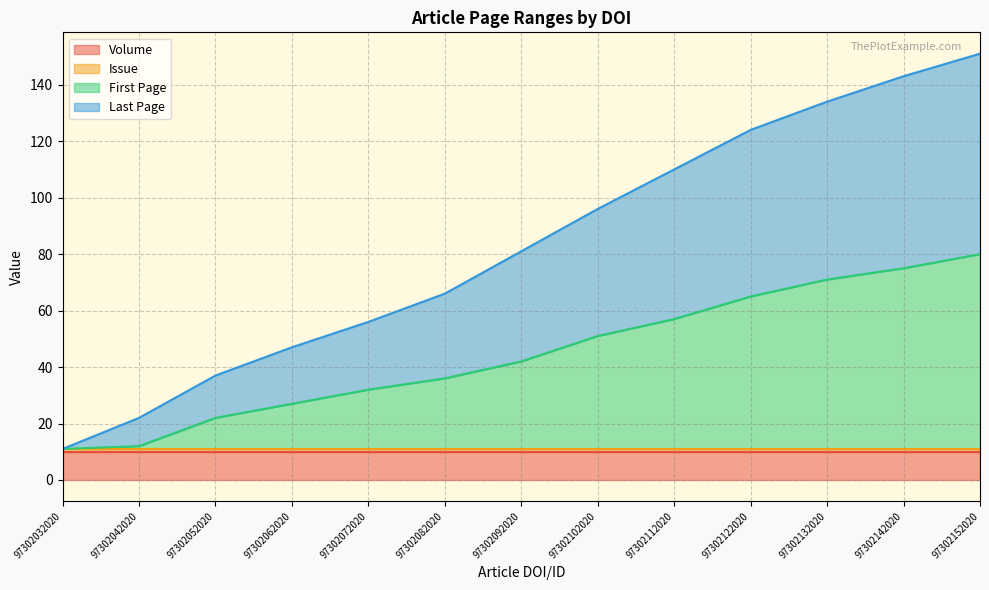

Does the chart have visible grid lines?

Yes